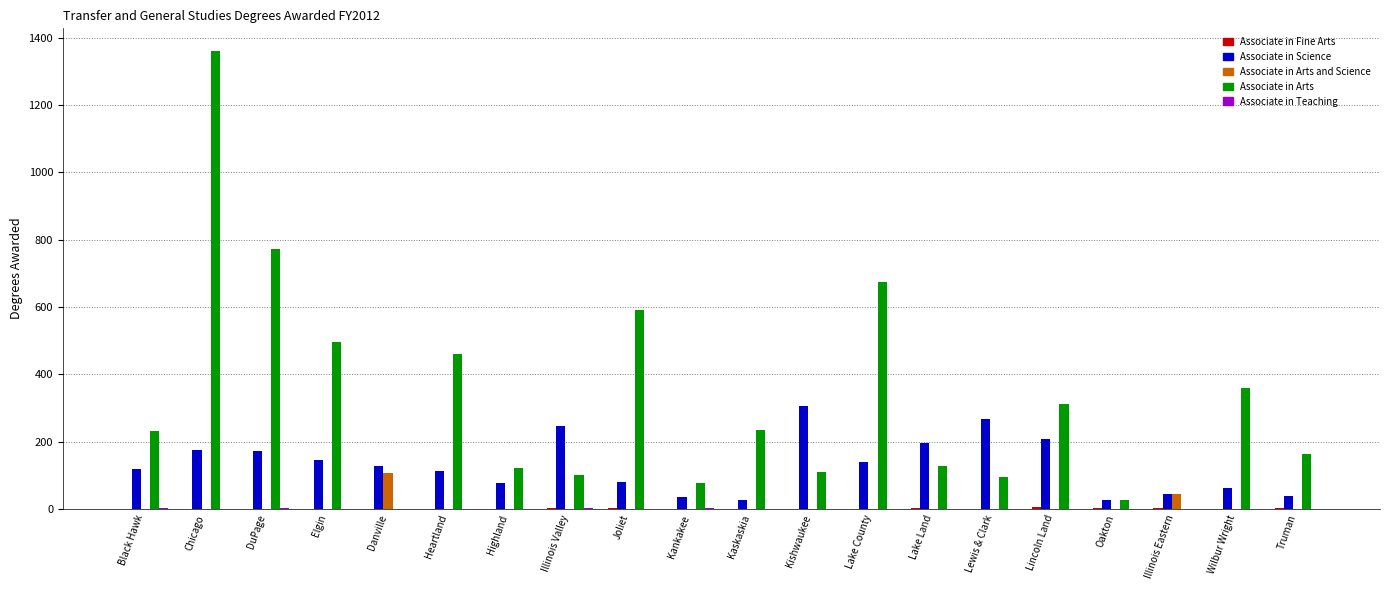

Are the bars grouped side by side (vs. stacked)?

Yes